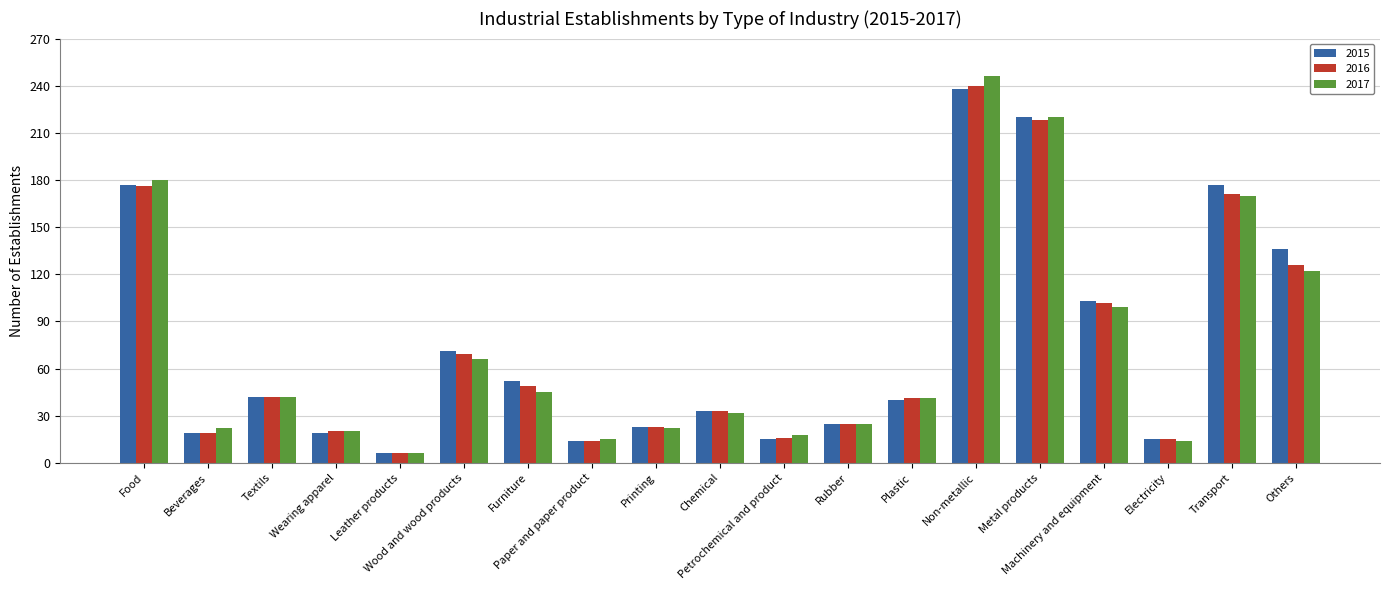

True or false: 2017 has a value of 58 at Textils.

False